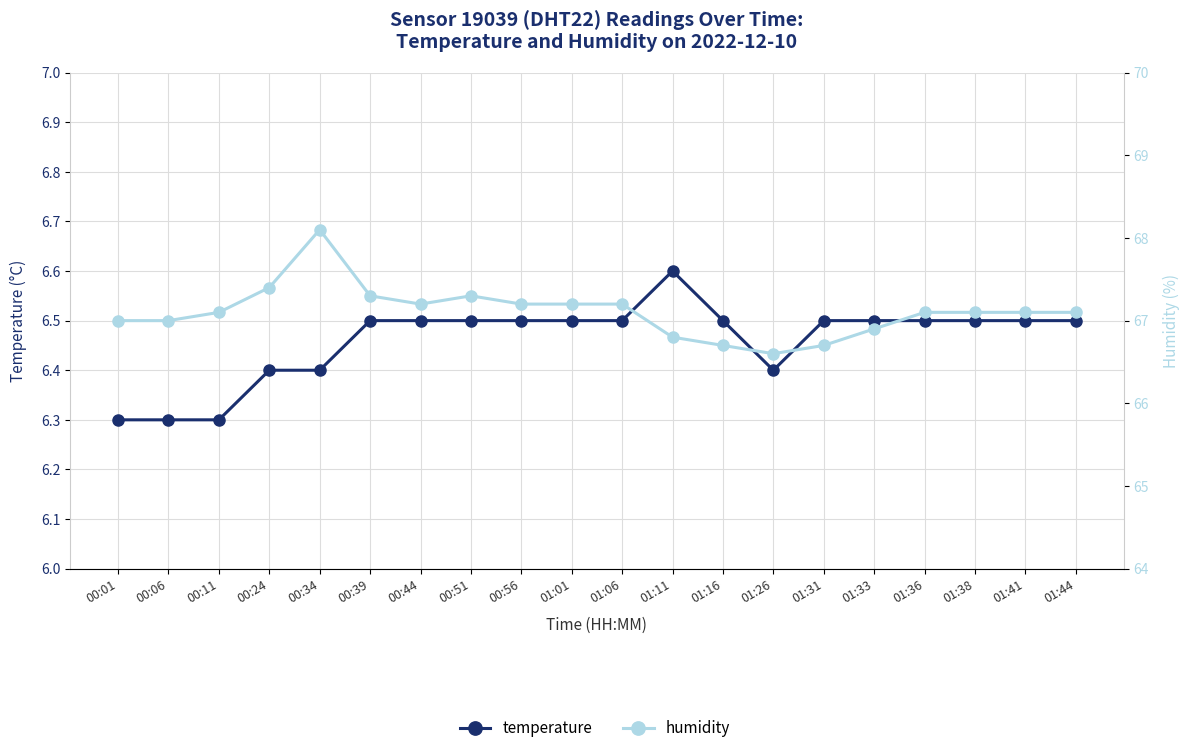

Read the humidity value at 01:41.

67.1